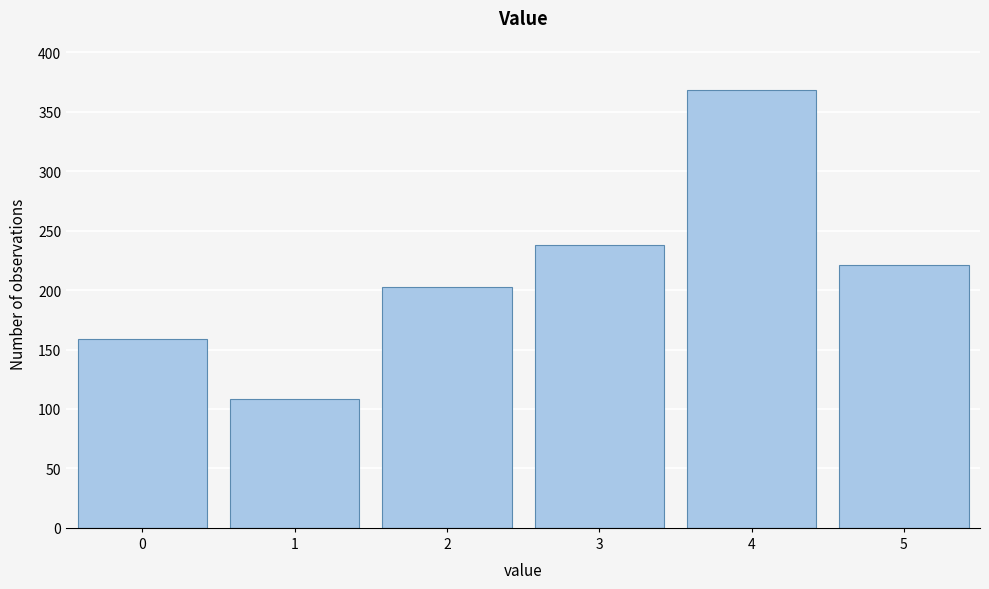

Reading left to right, transcribe this chart: for each bar, give the range it covers on the x-axis and its height. The values are not printed on the chart, so give them approximately, as read against the axis.

-0.5 to 0.5: 160
0.5 to 1.5: 110
1.5 to 2.5: 205
2.5 to 3.5: 240
3.5 to 4.5: 370
4.5 to 5.5: 220